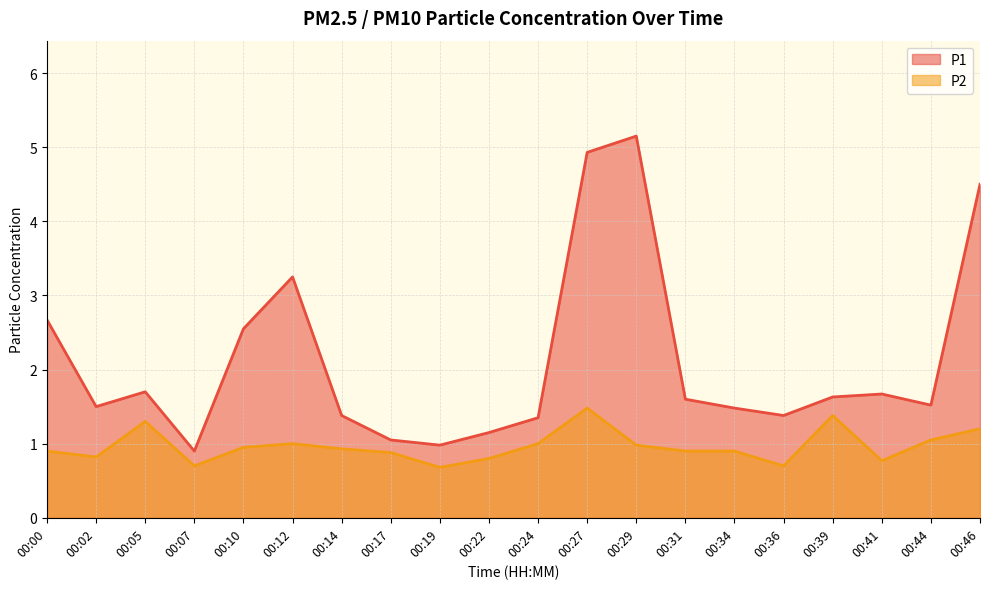

What is the greatest value displayed?

5.2